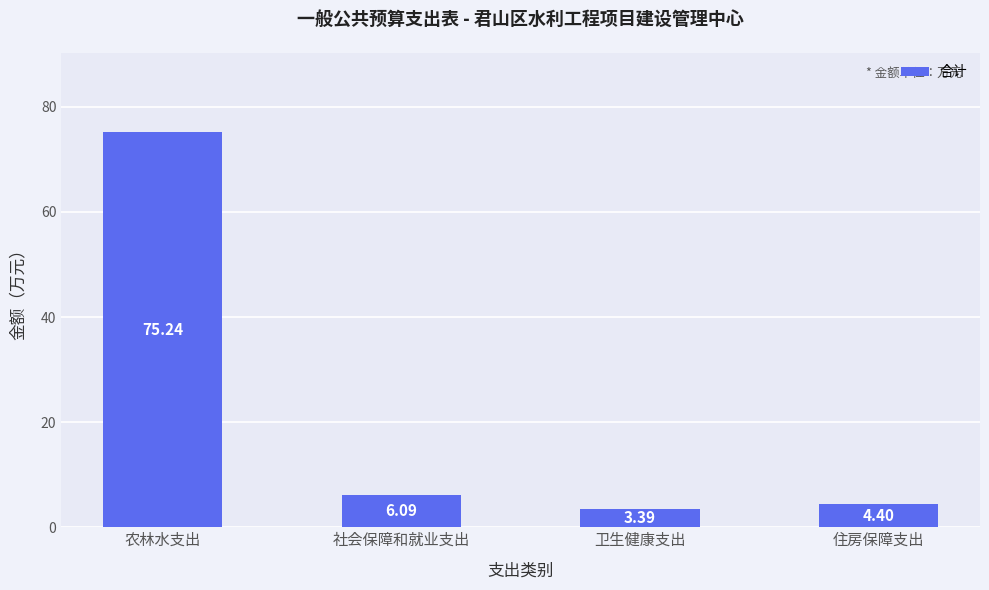

Reading left to right, what are all the values shown in this chart?

农林水支出=75.2	社会保障和就业支出=6.1	卫生健康支出=3.4	住房保障支出=4.4